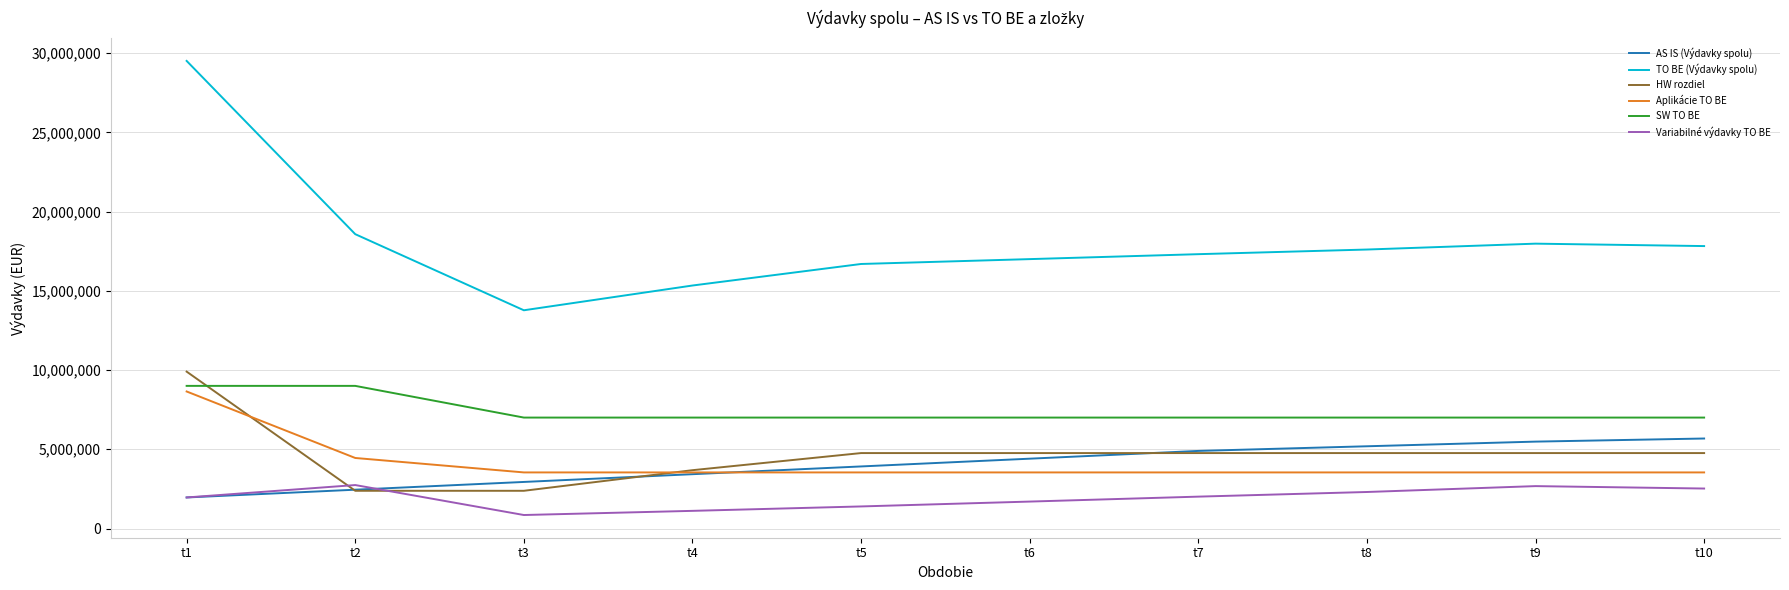

At which label does TO BE (Výdavky spolu) first exceed 17603316?

t1